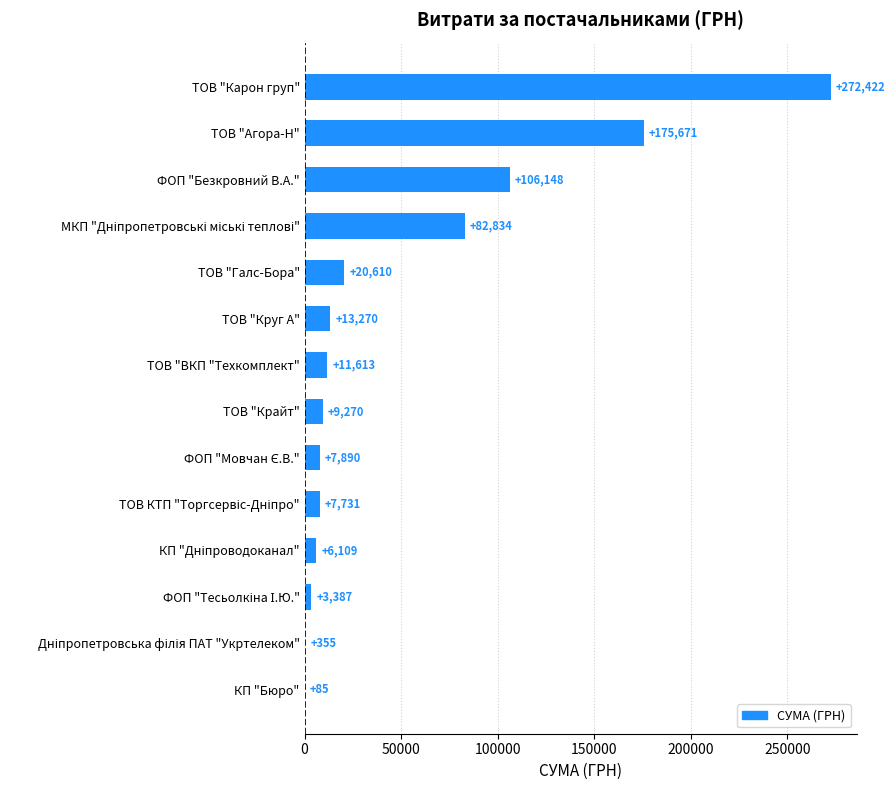

What value does the data have at ТОВ "Круг А"?

13270.0